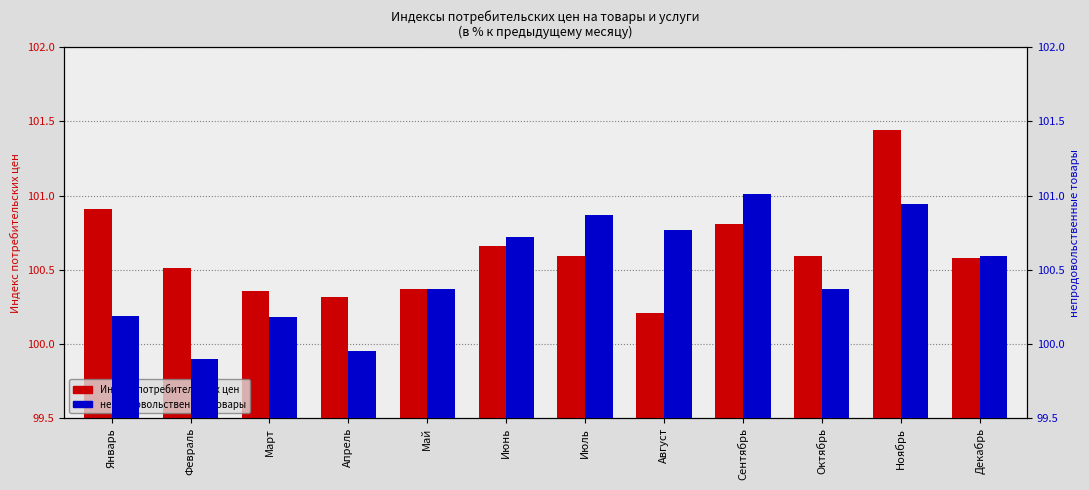

What is the label of the 9th bar from the left?

Сентябрь